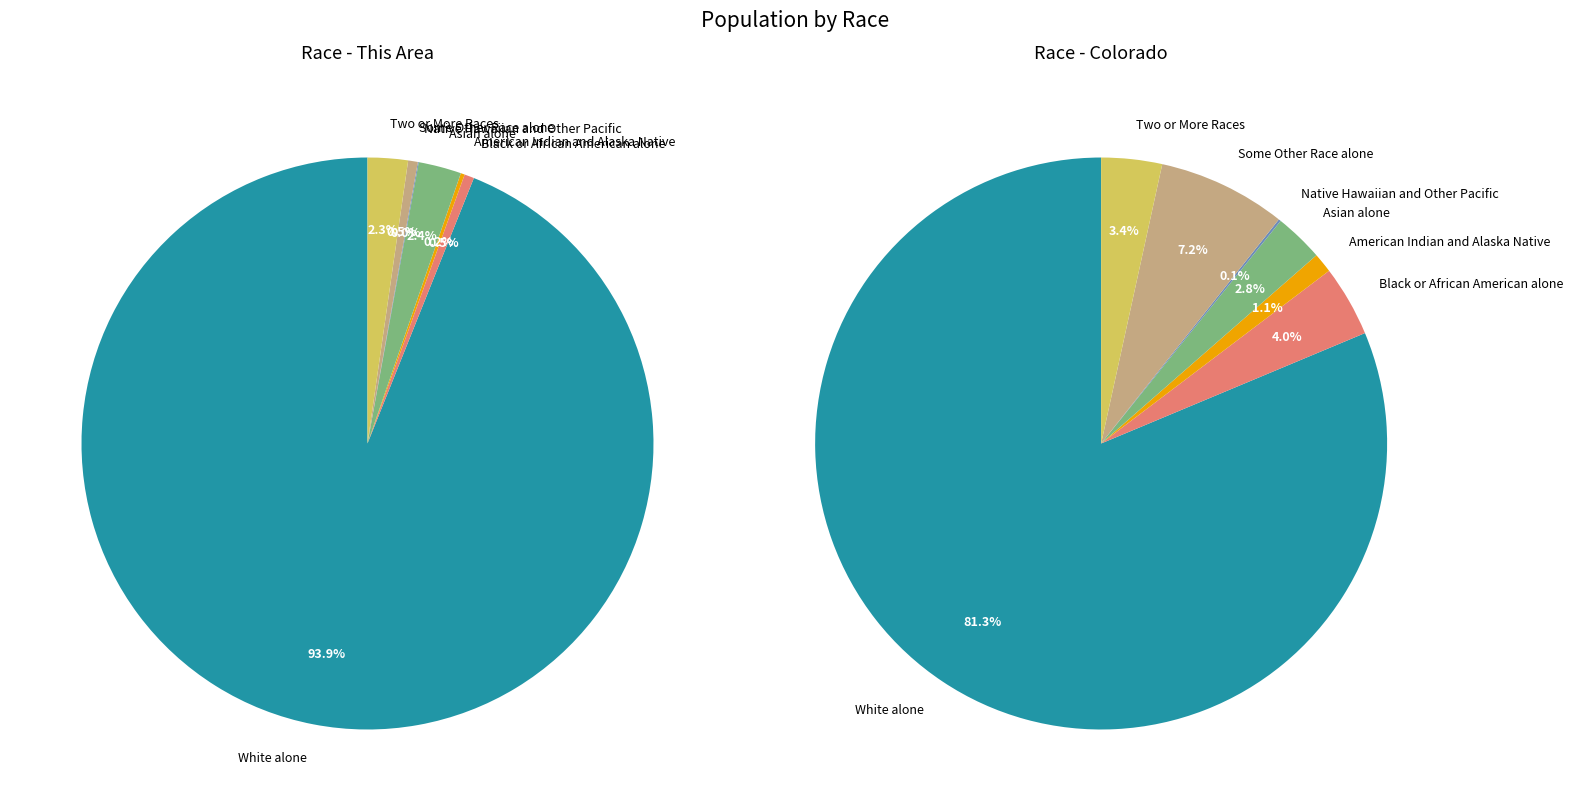

How many slices are in this pie chart?

7